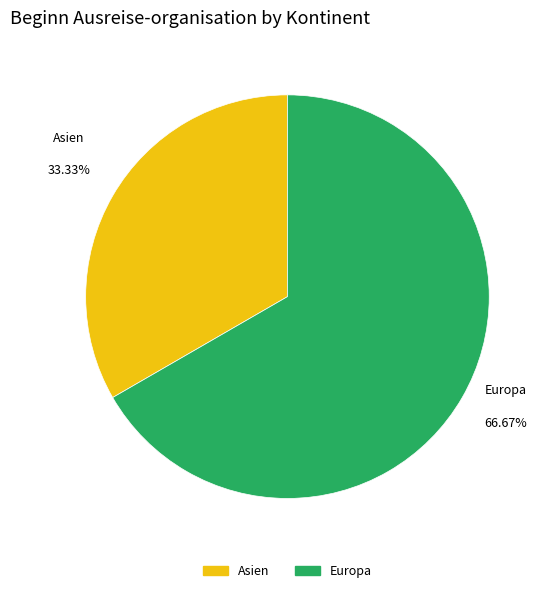

Does any single category account for the majority?

Yes